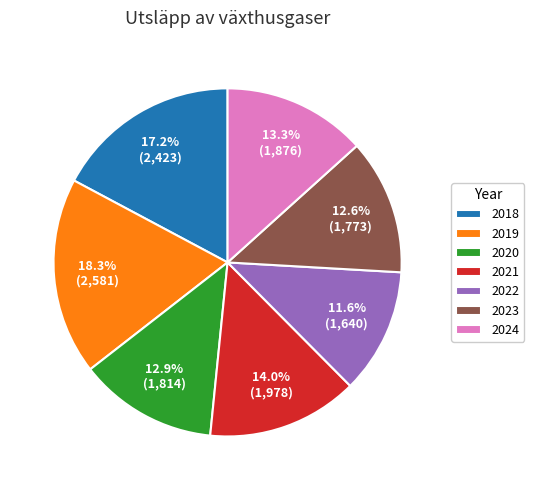

Is it true that 2020 is 1% of the pie?

False